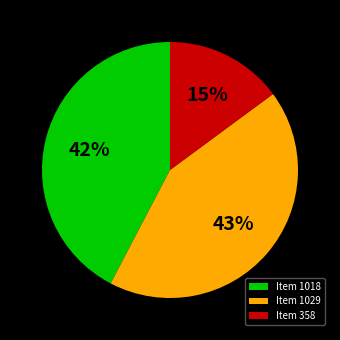

Which slice is the smallest?

Item 358